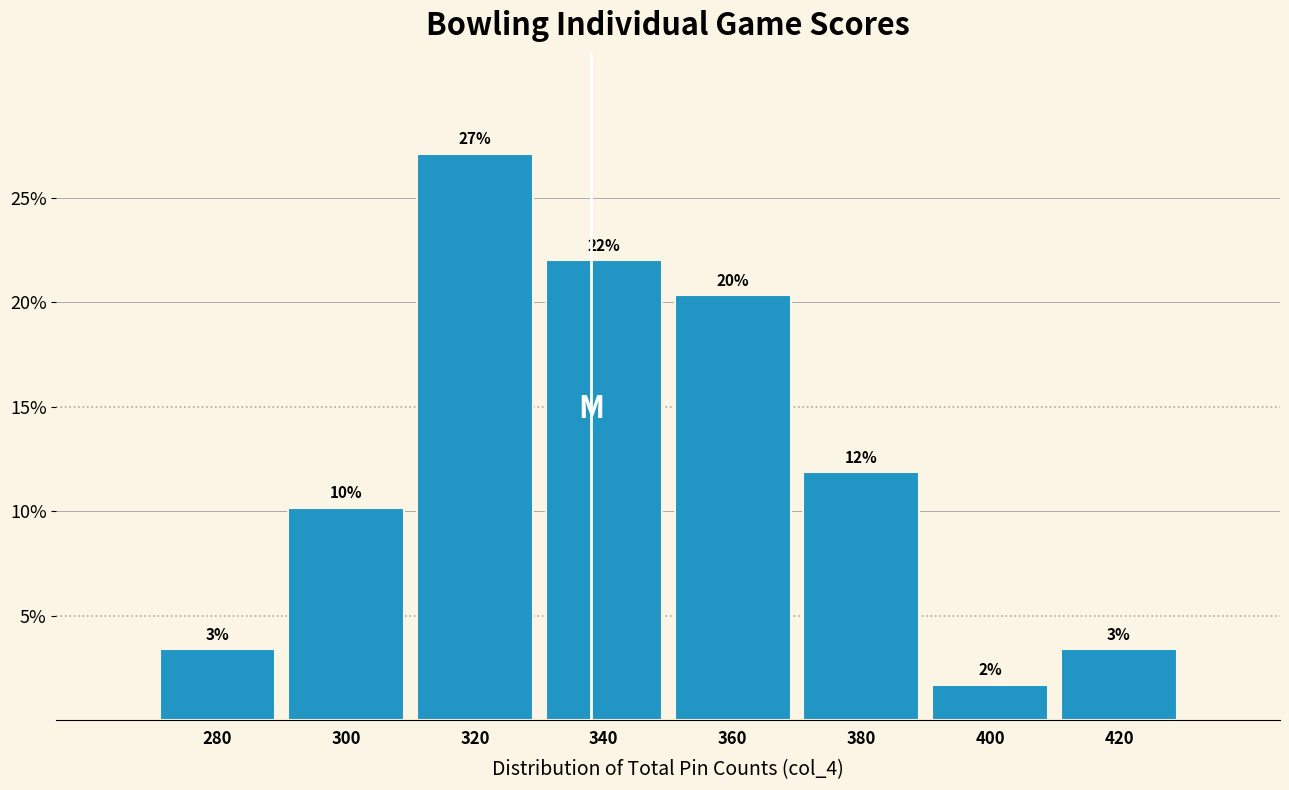

How many bars are there in total?

8